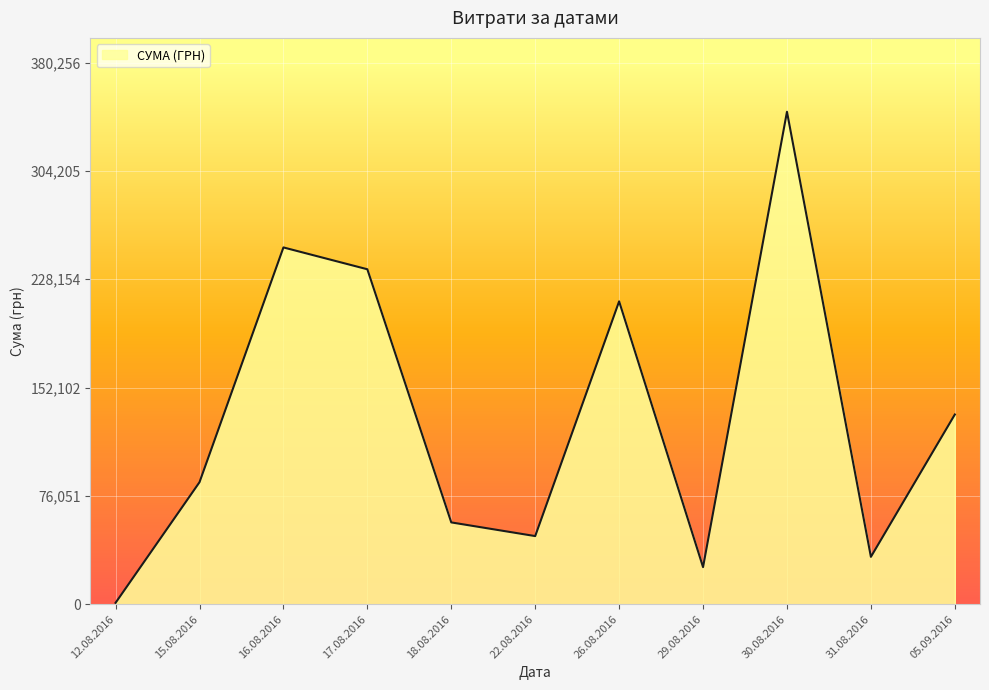

Does the chart display data point markers on the line(s)?

No